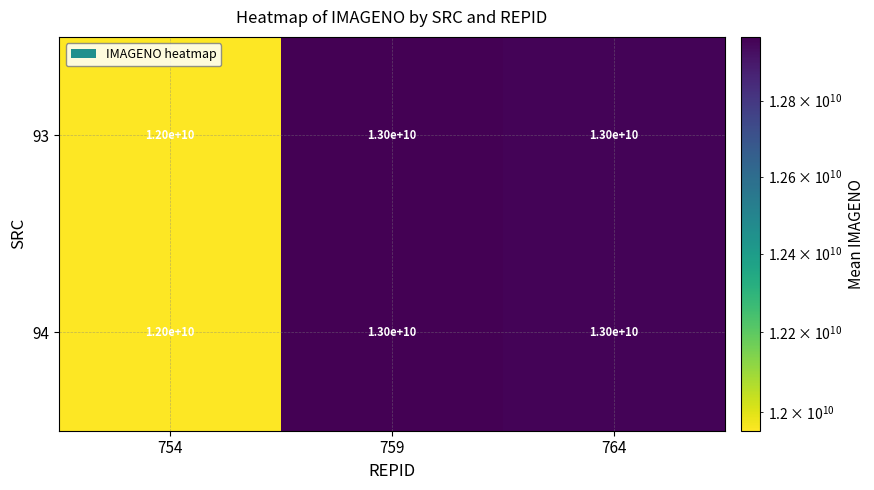

Is it true that 94 equals 5789864841 at 754?

False